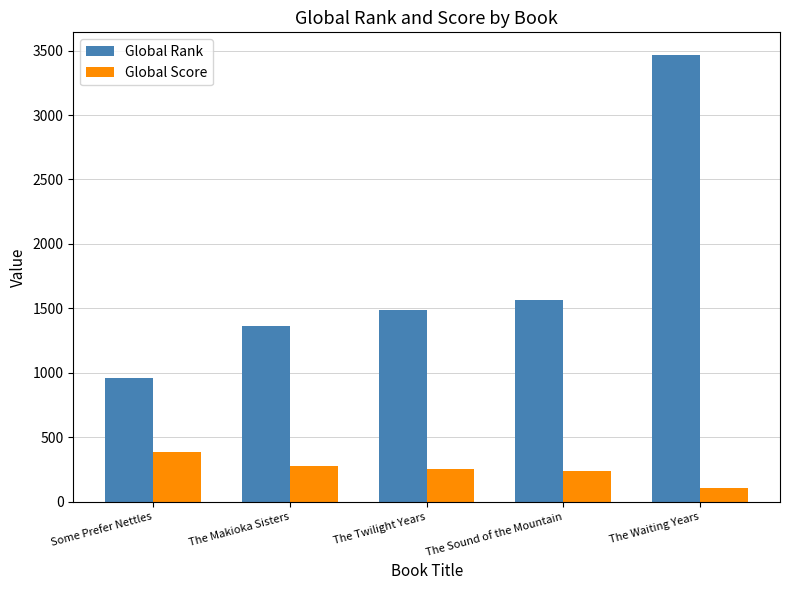

List the series in order of their peak value, highest first.

Global Rank, Global Score